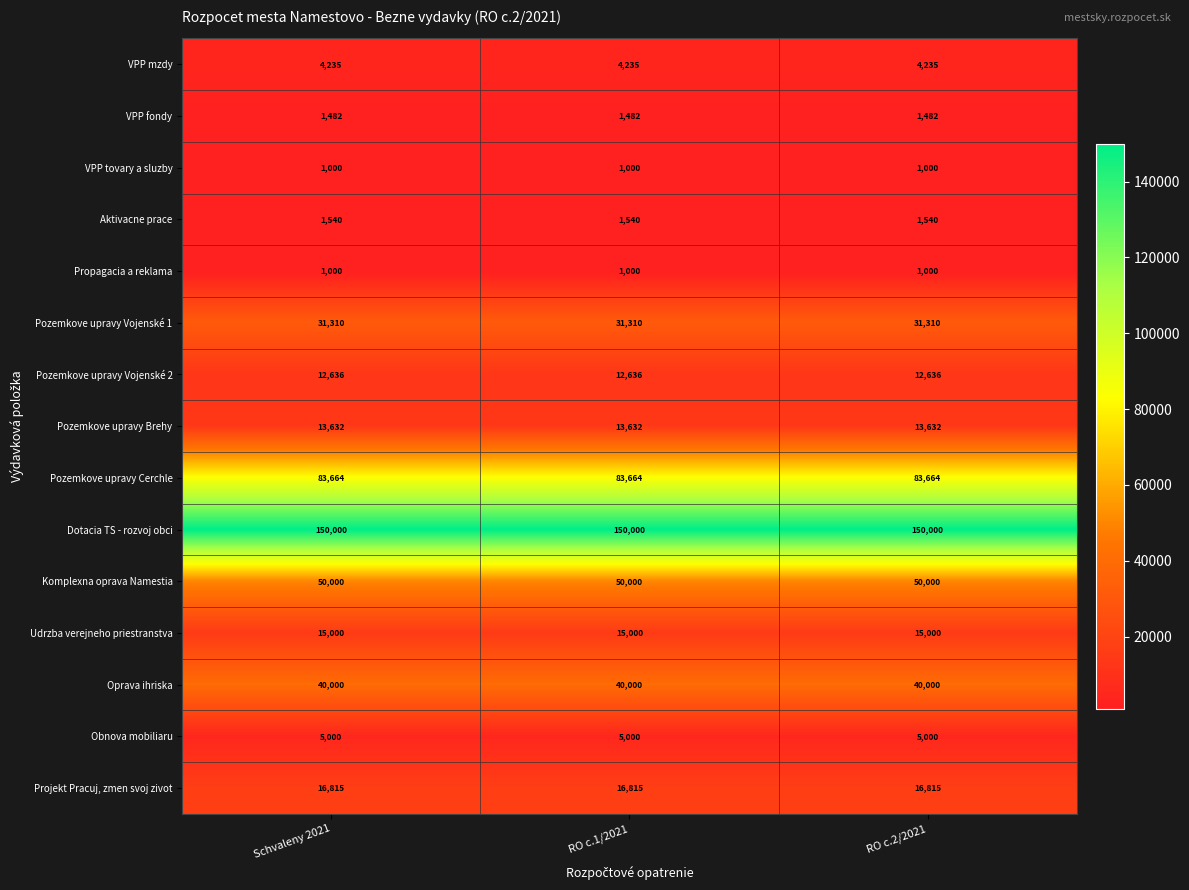

What is the minimum value shown in the chart?

1000